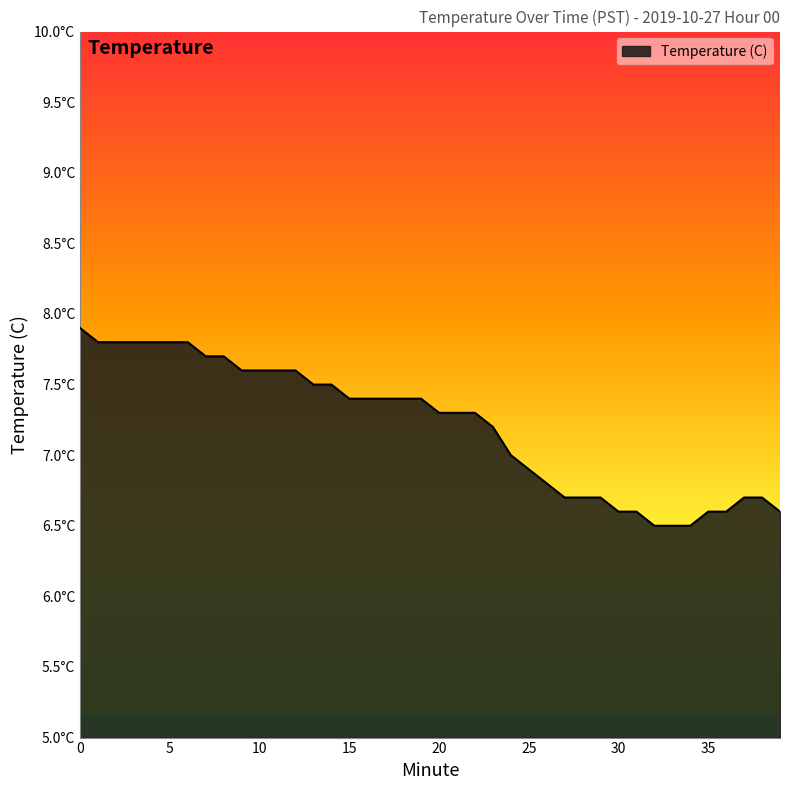

Is this an area chart (filled region under the line)?

Yes